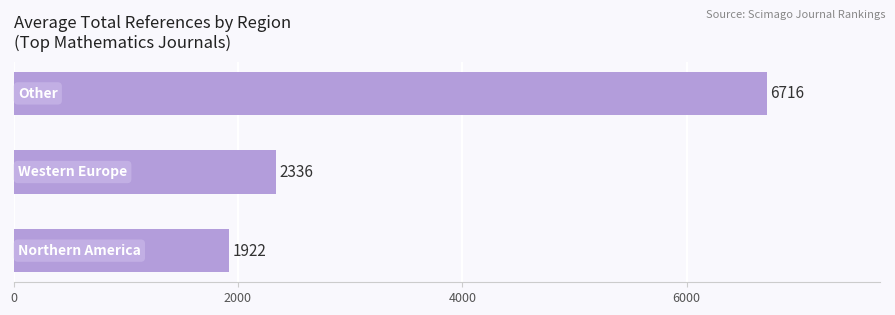

What is the greatest value displayed?

6716.0